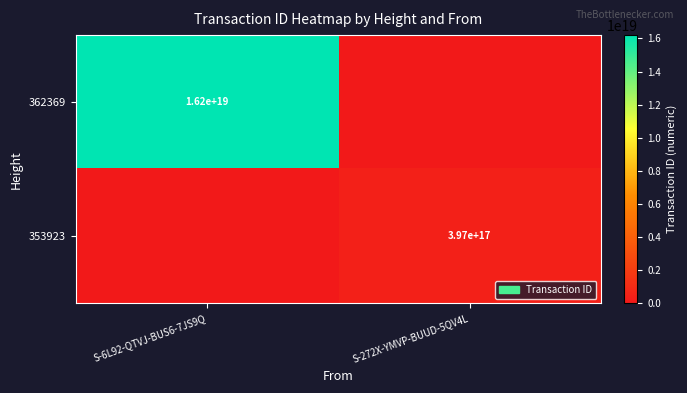

Is the value of 362369 at S-6L92-QTVJ-BUS6-7JS9Q greater than the value of 353923 at S-272X-YMVP-BUUD-5QV4L?

Yes